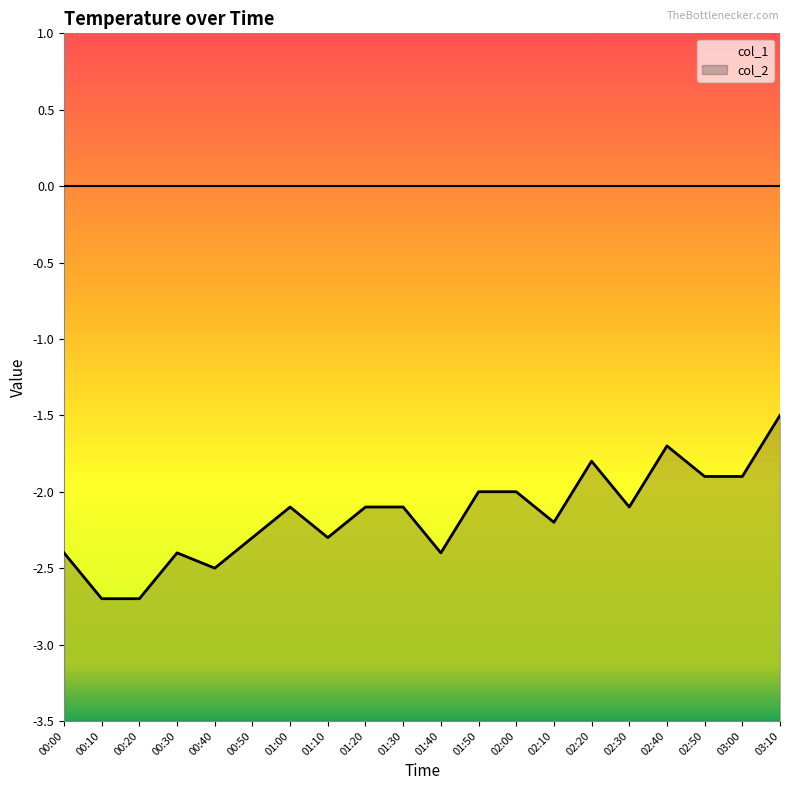

Reading left to right, transcribe all the data shown in this chart.

col_1: 0.0	0.0	0.0	0.0	0.0	0.0	0.0	0.0	0.0	0.0	0.0	0.0	0.0	0.0	0.0	0.0	0.0	0.0	0.0	0.0
col_2: -2.4	-2.7	-2.7	-2.4	-2.5	-2.3	-2.1	-2.3	-2.1	-2.1	-2.4	-2.0	-2.0	-2.2	-1.8	-2.1	-1.7	-1.9	-1.9	-1.5